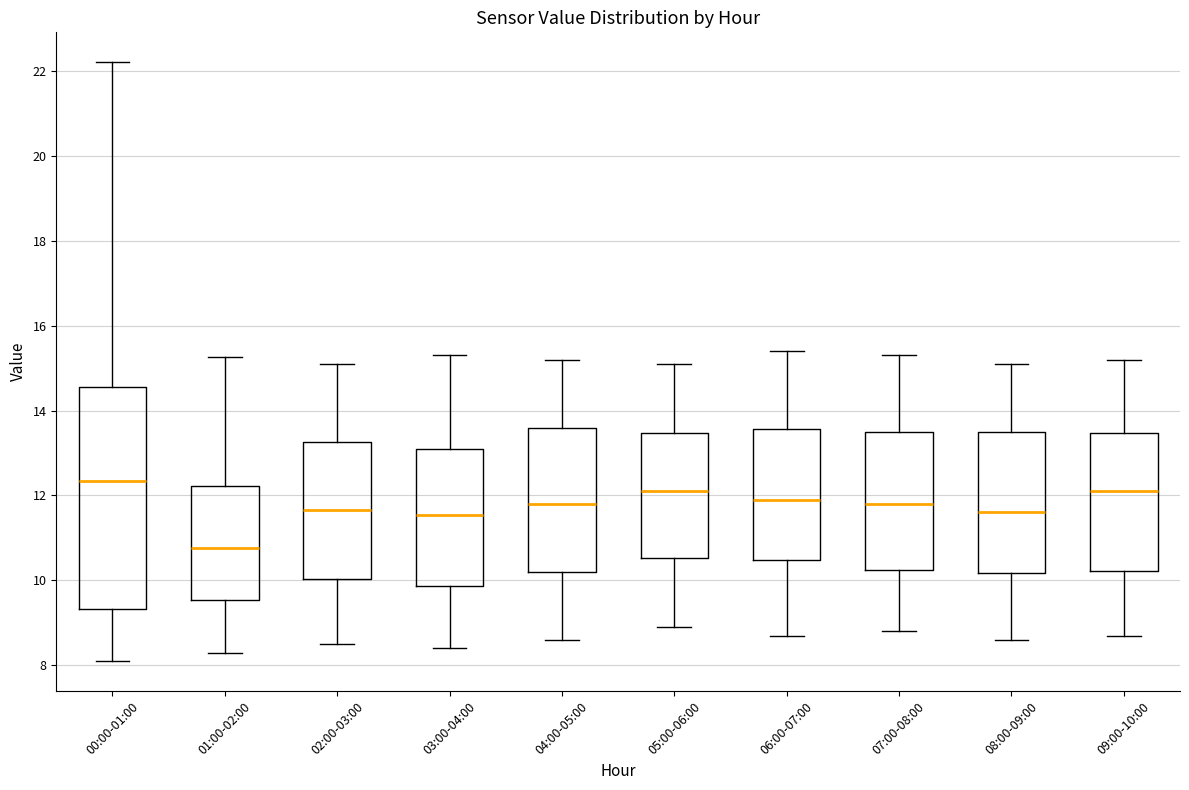

Reading left to right, read every box against the y-axis: the position of its median line, the range the box covers, and the ends of its whiskers. The values are not printed on the chart, so give them approximately, as read against the axis.

00:00-01:00: median 12.4, box 9.4 to 14.6, whiskers 8.2 to 22.2
01:00-02:00: median 10.8, box 9.6 to 12.2, whiskers 8.4 to 15.2
02:00-03:00: median 11.6, box 10.0 to 13.2, whiskers 8.6 to 15.2
03:00-04:00: median 11.6, box 9.8 to 13.2, whiskers 8.4 to 15.4
04:00-05:00: median 11.8, box 10.2 to 13.6, whiskers 8.6 to 15.2
05:00-06:00: median 12.2, box 10.6 to 13.4, whiskers 9.0 to 15.2
06:00-07:00: median 12.0, box 10.4 to 13.6, whiskers 8.8 to 15.4
07:00-08:00: median 11.8, box 10.2 to 13.6, whiskers 8.8 to 15.4
08:00-09:00: median 11.6, box 10.2 to 13.6, whiskers 8.6 to 15.2
09:00-10:00: median 12.2, box 10.2 to 13.4, whiskers 8.8 to 15.2